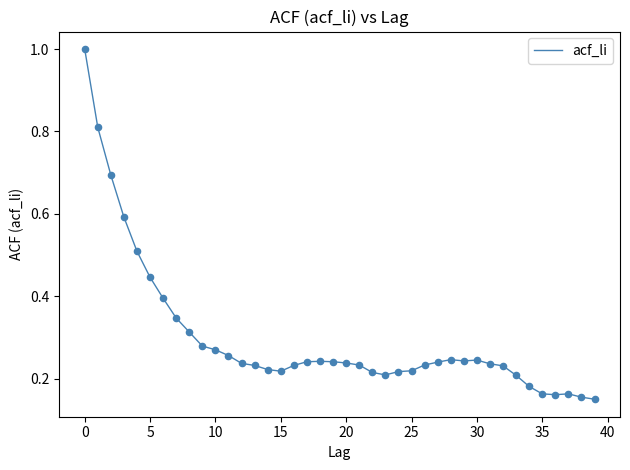

What is the greatest value displayed?

1.0